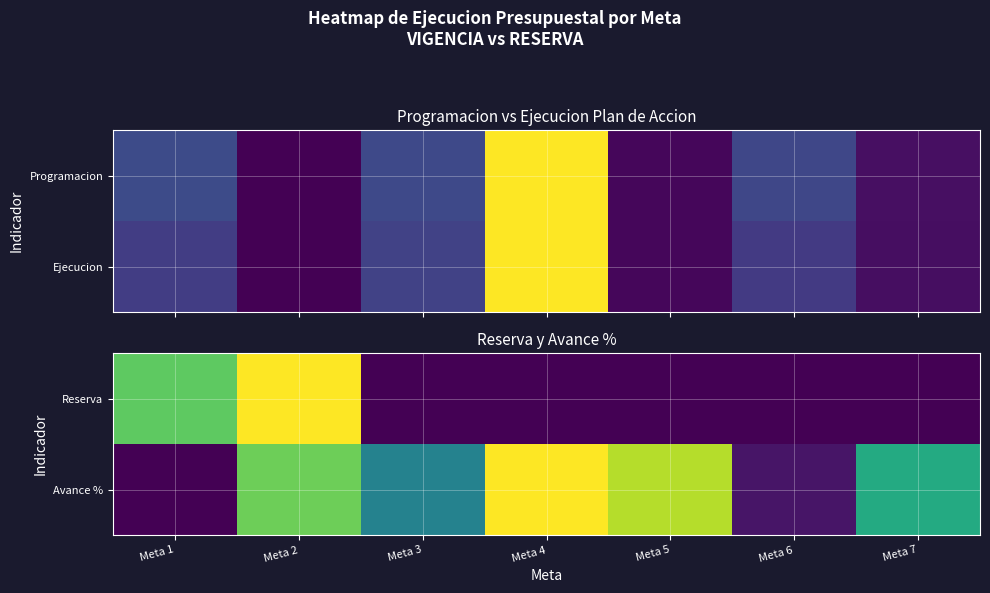

At how many categories does at least one series exceed 0?

7